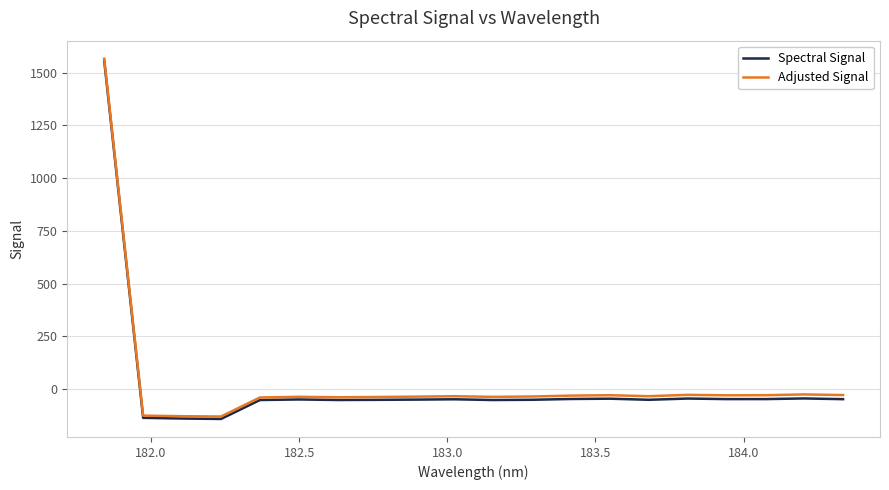

What is the lowest value of the Adjusted Signal series?

-129.7